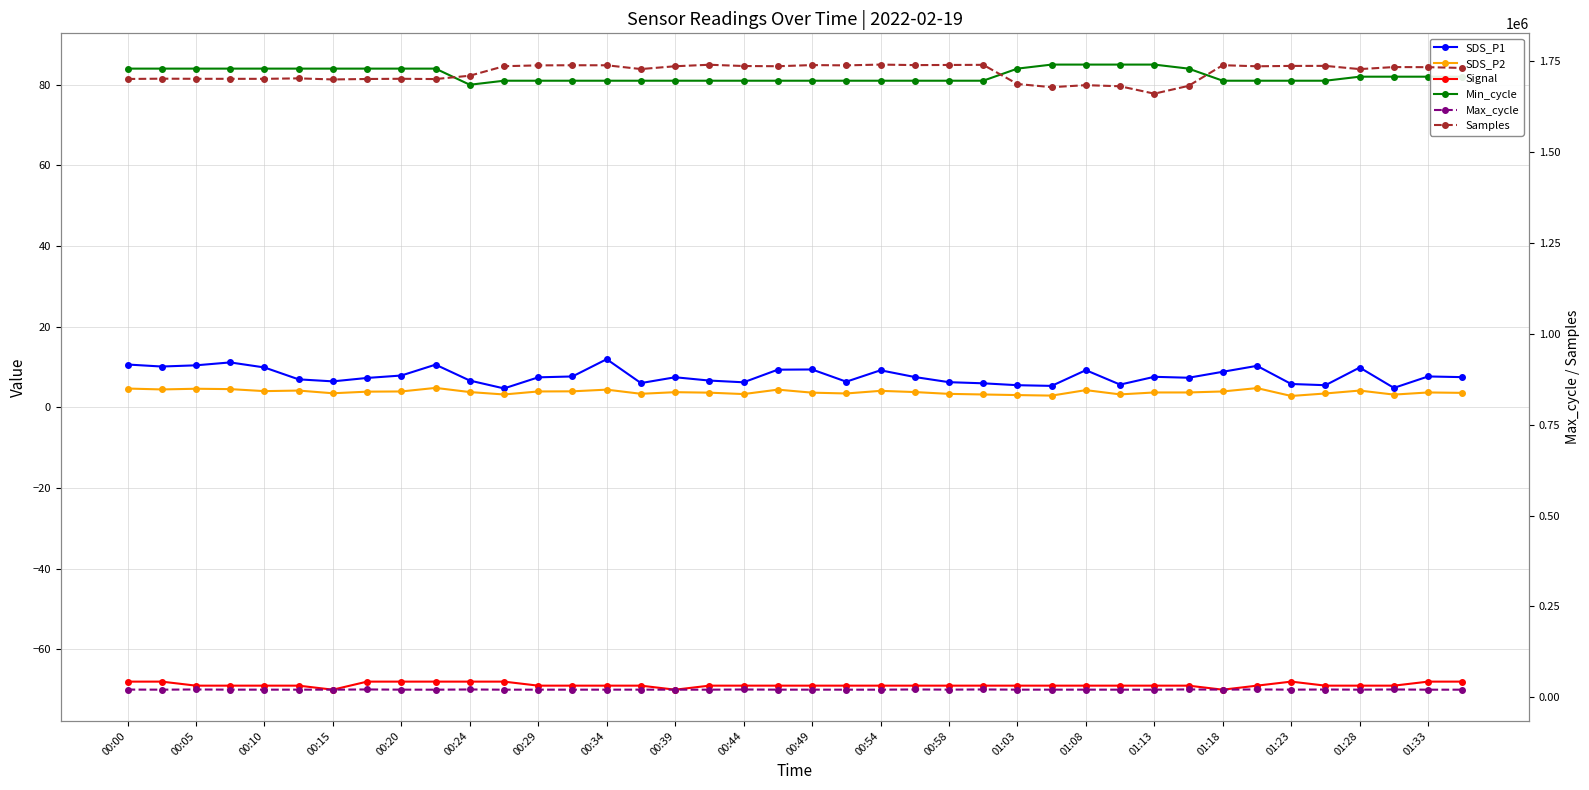

Reading left to right, transcribe all the data shown in this chart.

SDS_P1: 10.6	10.1	10.4	11.2	9.9	7.0	6.5	7.3	7.9	10.6	6.7	4.7	7.5	7.7	11.9	6.0	7.5	6.7	6.2	9.3	9.4	6.4	9.2	7.5	6.2	6.0	5.5	5.3	9.2	5.7	7.6	7.3	8.8	10.3	5.8	5.5	9.9	4.8	7.7	7.5
SDS_P2: 4.7	4.5	4.6	4.5	4.0	4.2	3.5	3.9	4.0	4.8	3.8	3.2	4.0	4.0	4.4	3.4	3.8	3.6	3.3	4.4	3.6	3.5	4.1	3.8	3.4	3.2	3.0	2.9	4.3	3.2	3.7	3.7	4.0	4.8	2.8	3.5	4.2	3.2	3.7	3.6
Signal: -68.0	-68.0	-69.0	-69.0	-69.0	-69.0	-70.0	-68.0	-68.0	-68.0	-68.0	-68.0	-69.0	-69.0	-69.0	-69.0	-70.0	-69.0	-69.0	-69.0	-69.0	-69.0	-69.0	-69.0	-69.0	-69.0	-69.0	-69.0	-69.0	-69.0	-69.0	-69.0	-70.0	-69.0	-68.0	-69.0	-69.0	-69.0	-68.0	-68.0
Min_cycle: 84.0	84.0	84.0	84.0	84.0	84.0	84.0	84.0	84.0	84.0	80.0	81.0	81.0	81.0	81.0	81.0	81.0	81.0	81.0	81.0	81.0	81.0	81.0	81.0	81.0	81.0	84.0	85.0	85.0	85.0	85.0	84.0	81.0	81.0	81.0	81.0	82.0	82.0	82.0	82.0
Max_cycle: 21267.0	21042.0	21532.0	21074.0	21059.0	21038.0	21073.0	21600.0	21065.0	20979.0	21541.0	20984.0	21045.0	21009.0	21056.0	21068.0	21070.0	20977.0	21509.0	21056.0	21056.0	20996.0	20987.0	21544.0	21120.0	21576.0	21039.0	21053.0	21078.0	21001.0	21016.0	21689.0	21099.0	21645.0	21061.0	21464.0	21011.0	21574.0	20982.0	21009.0
Samples: 1700620.0	1701395.0	1701101.0	1701007.0	1700998.0	1702279.0	1699327.0	1700573.0	1701140.0	1700379.0	1709595.0	1735712.0	1738022.0	1738366.0	1738300.0	1727886.0	1735611.0	1739728.0	1736256.0	1735660.0	1738828.0	1738042.0	1740179.0	1738764.0	1739139.0	1739483.0	1686765.0	1678057.0	1683597.0	1680555.0	1660192.0	1681666.0	1738487.0	1735518.0	1736542.0	1736619.0	1727723.0	1733386.0	1733063.0	1730913.0